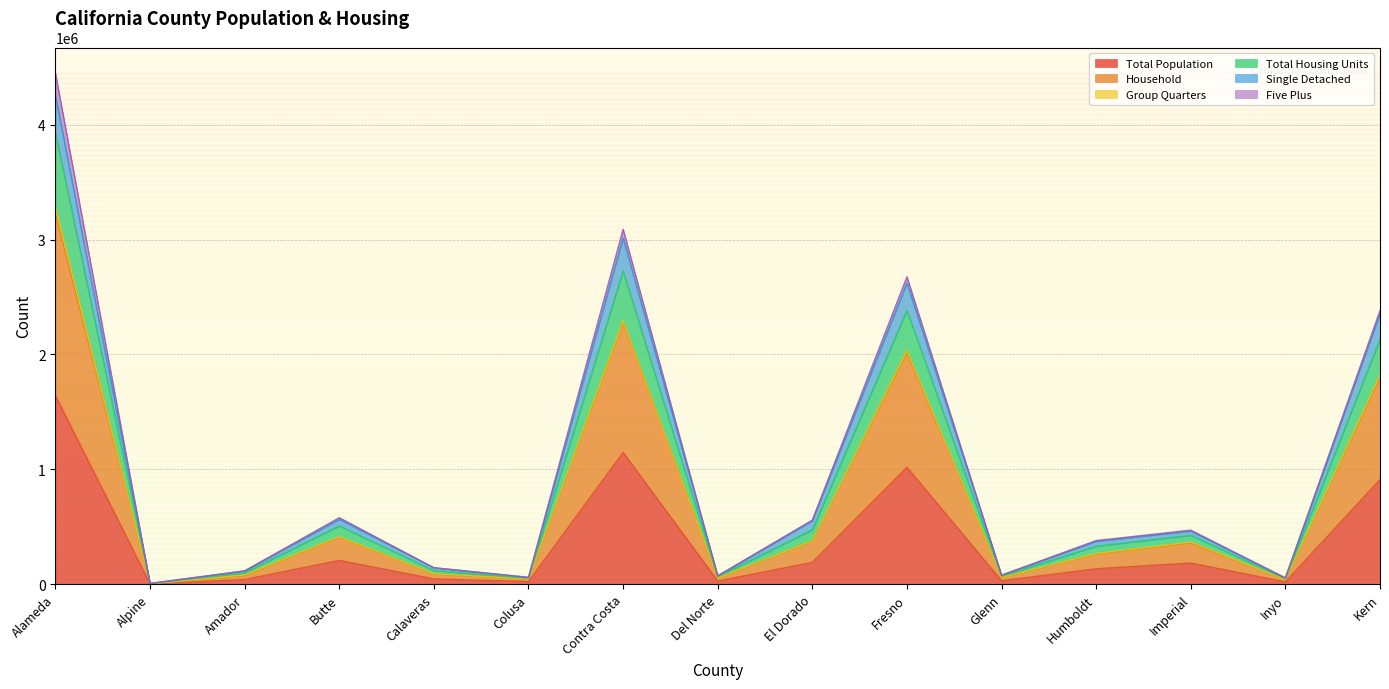

At how many categories does at least one series exceed 3169153?

1